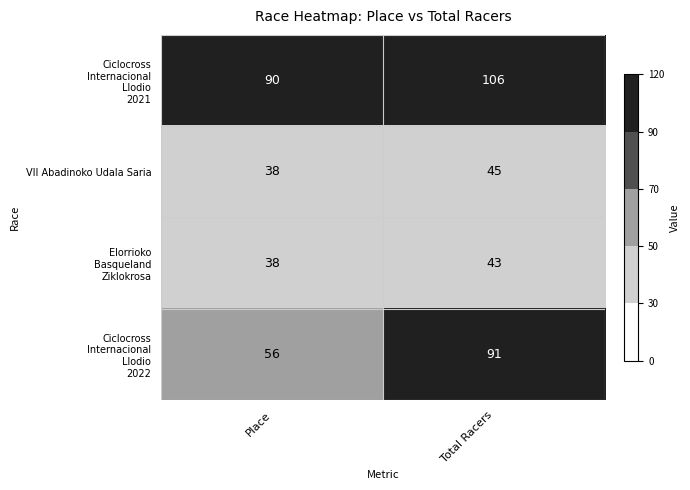

What is the average value of the VII Abadinoko Udala Saria series?

42